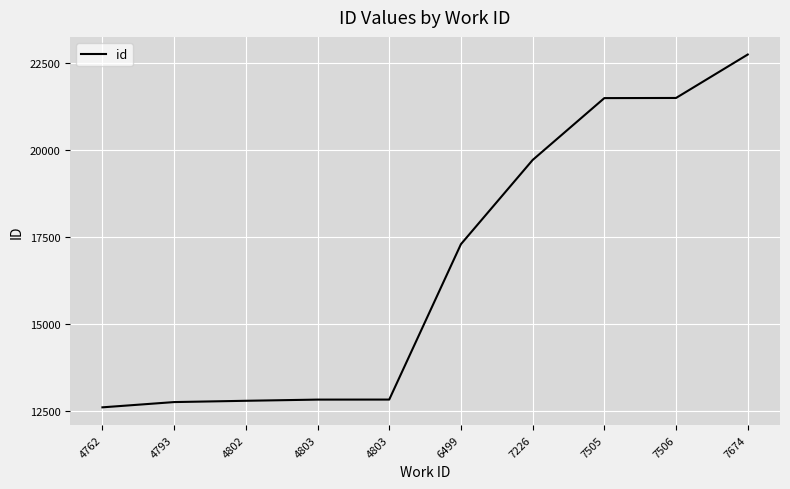

What is the maximum value shown in the chart?

22743